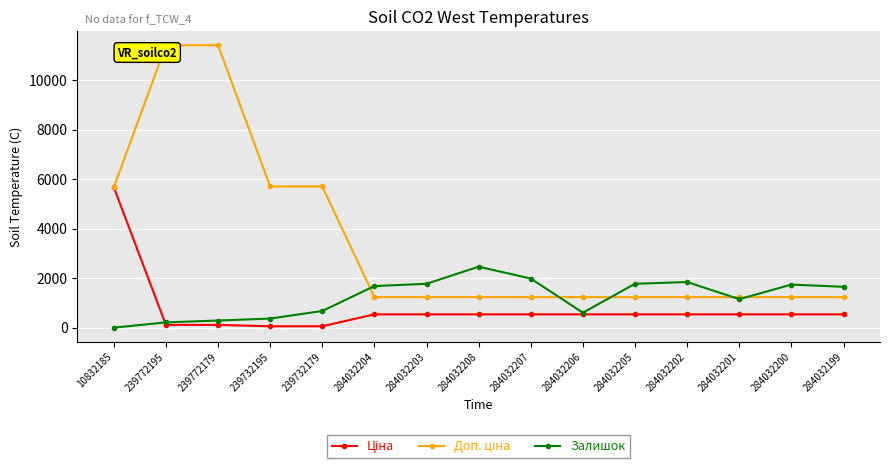

What is the total value across all series at 284032202?

3619.4